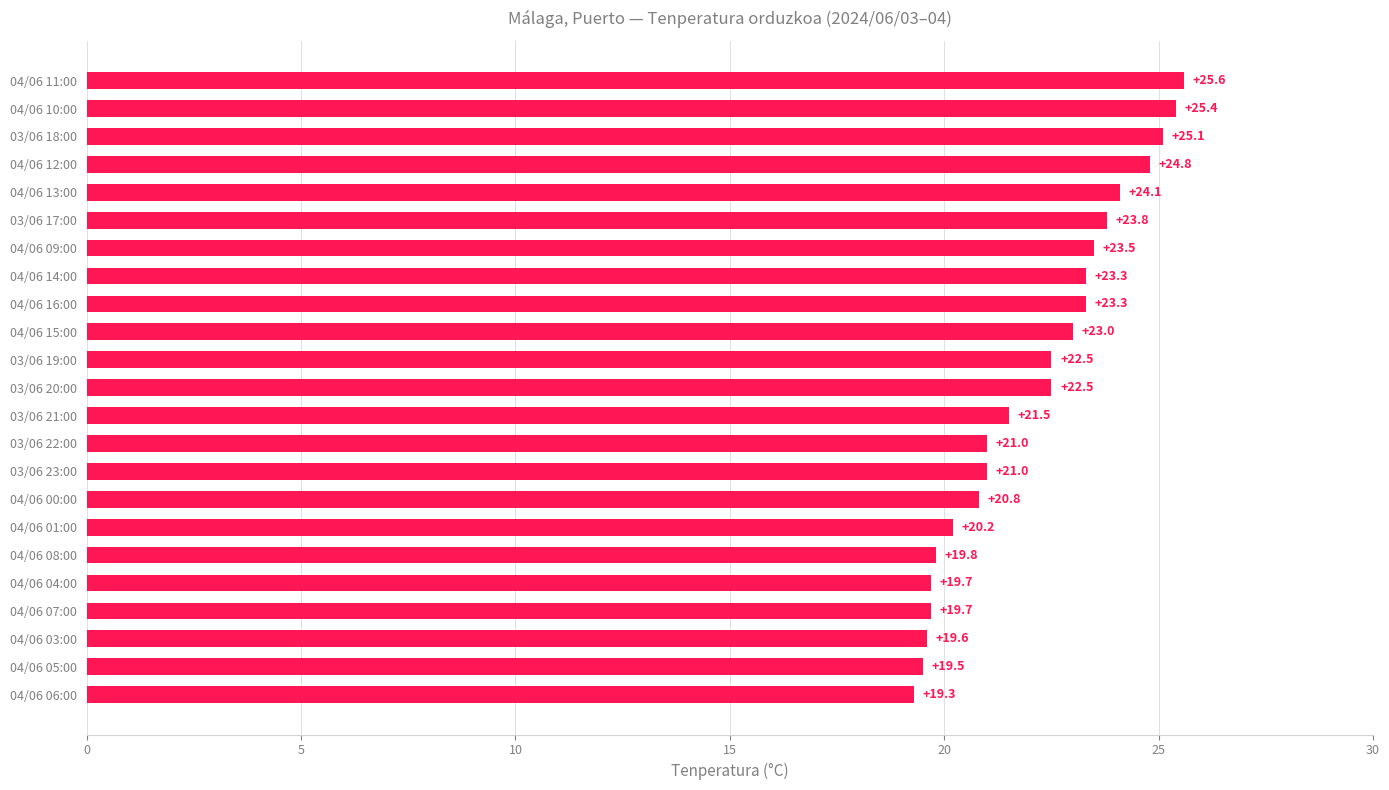

Does the chart contain stacked bars?

No